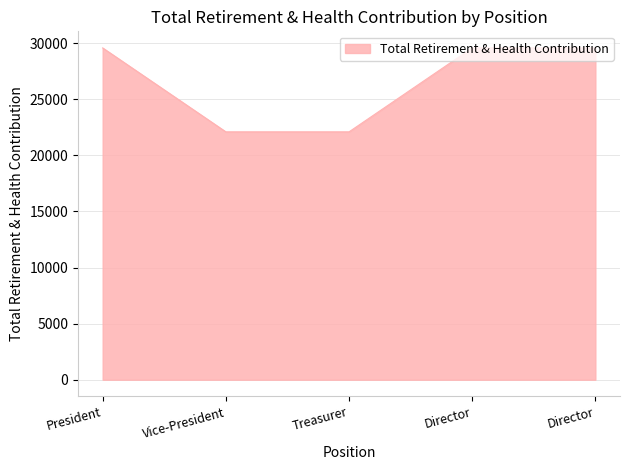

The chart shows a value of 22094 at Vice-President. True or false?

True